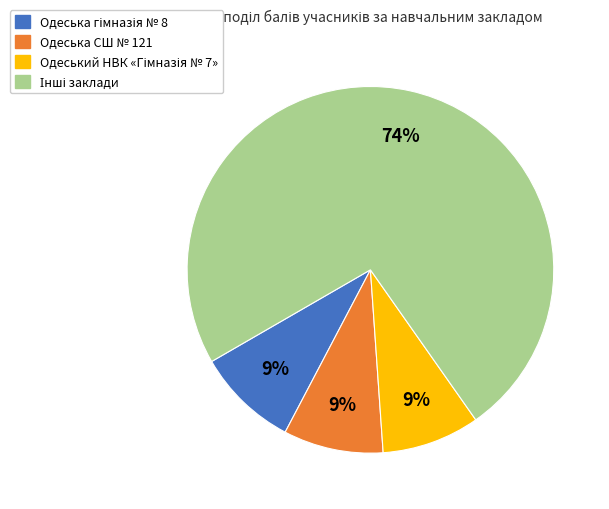

Is there any slice that represents more than half of the pie?

Yes